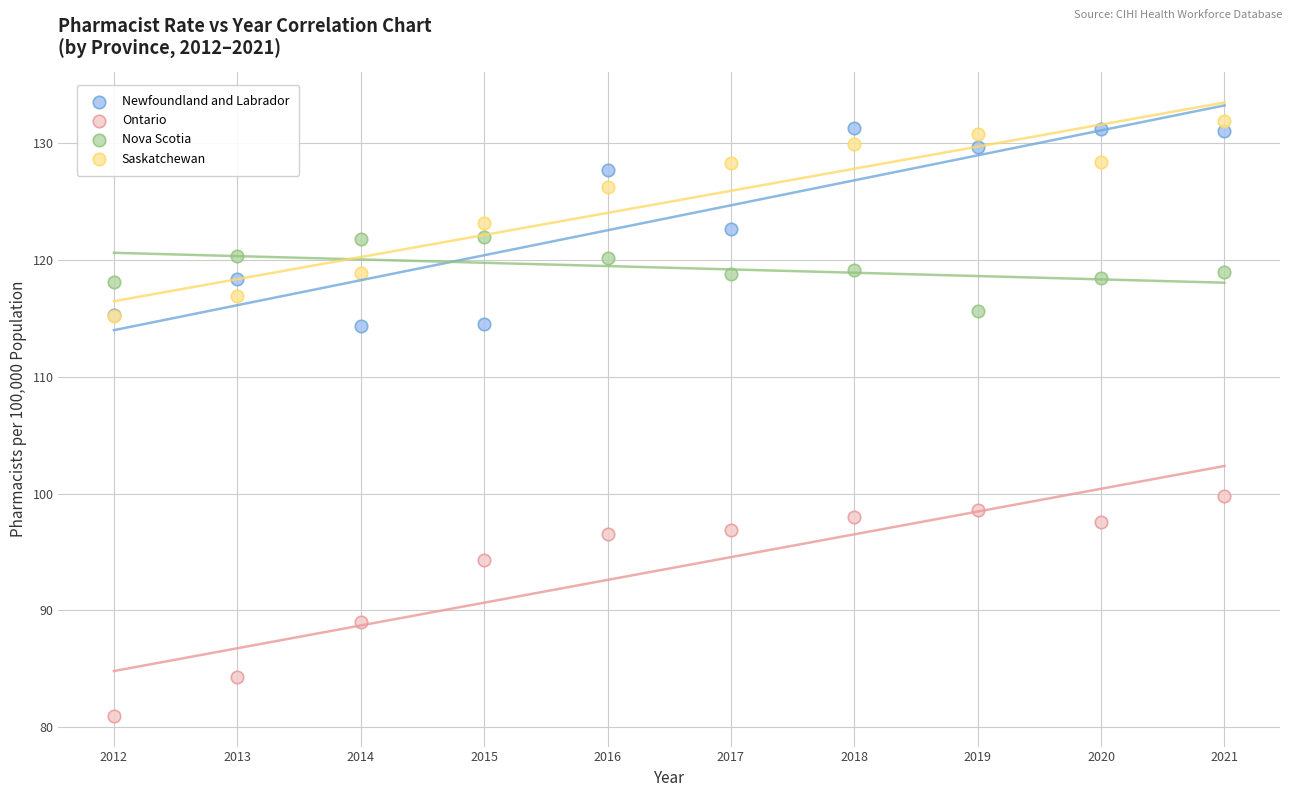

Across all series, what Y value is closest to 106?

99.8